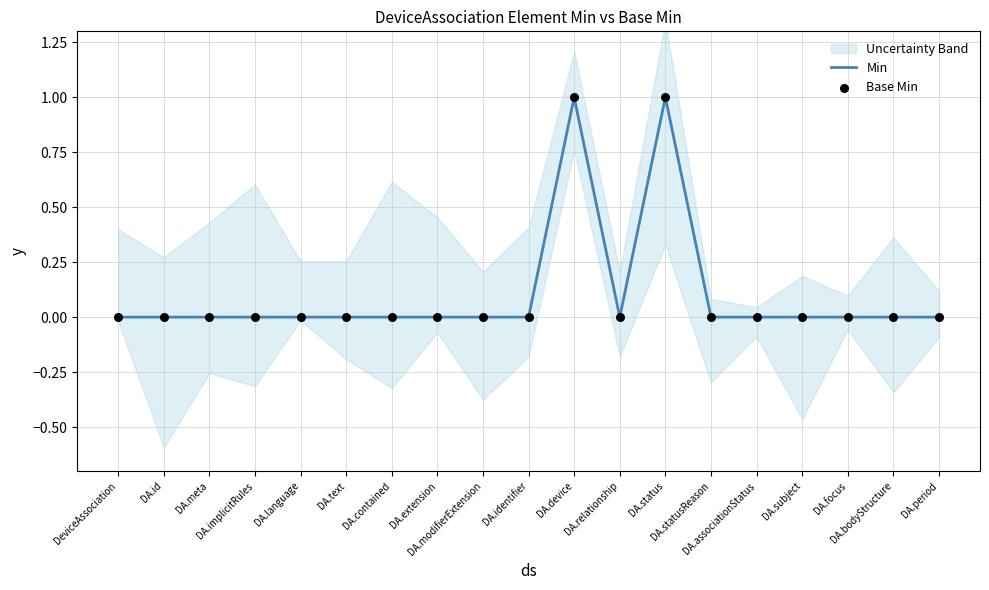

Which series has the widest spread of Y values?

Min